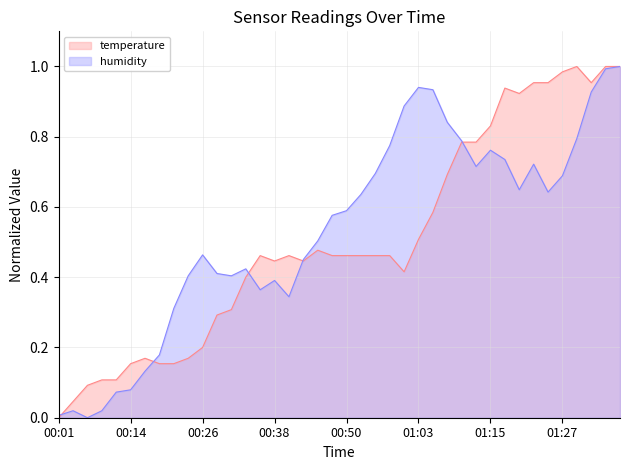

What are all the series names shown in the legend?

temperature, humidity